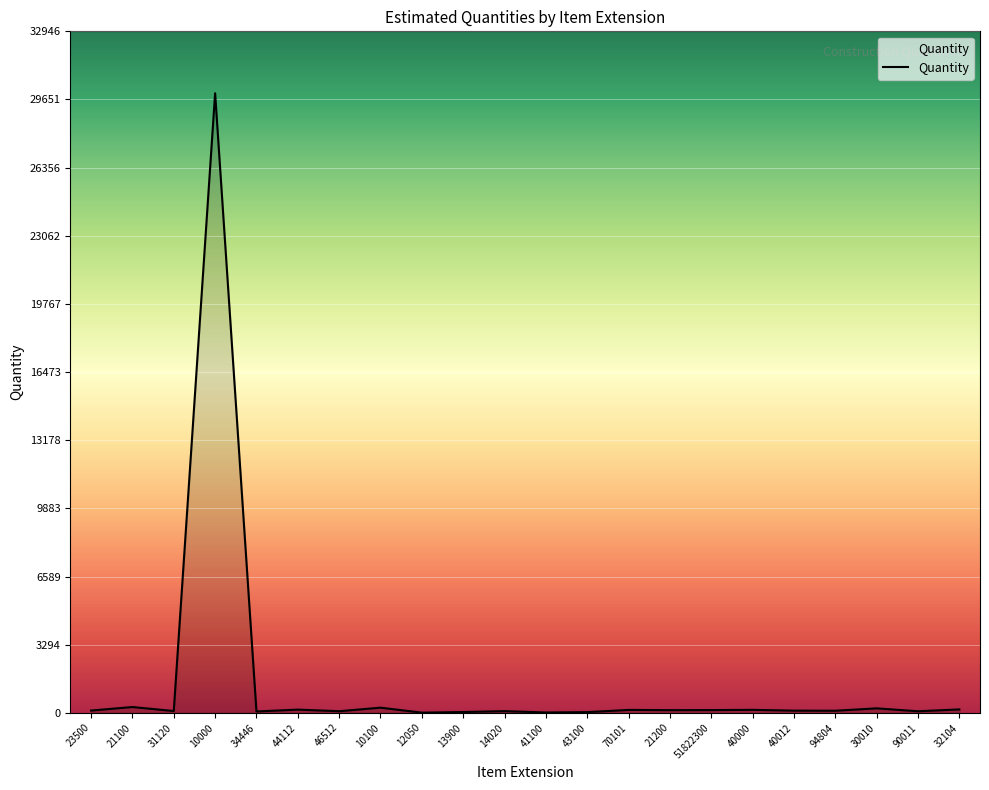

What is the difference between the values at 34446 and 14020?

16